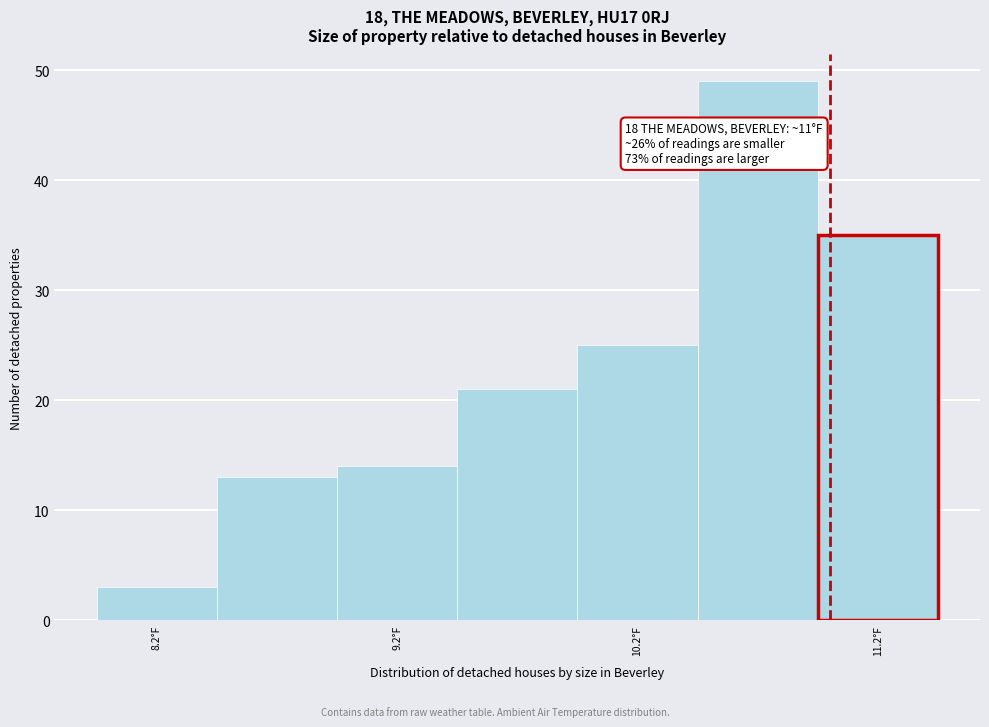

Over which range of the x-axis is the bar tallest?

10.45 to 10.95